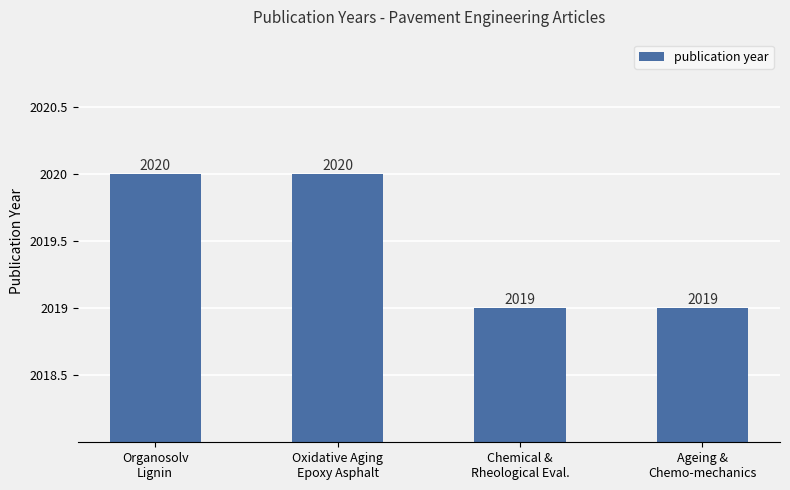

How many values are between 2019 and 2020?

4